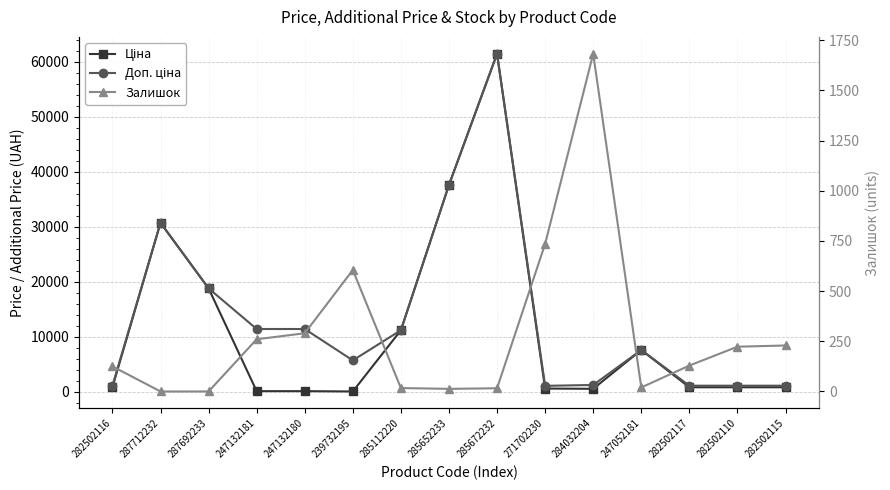

How many categories are shown in the chart?

15